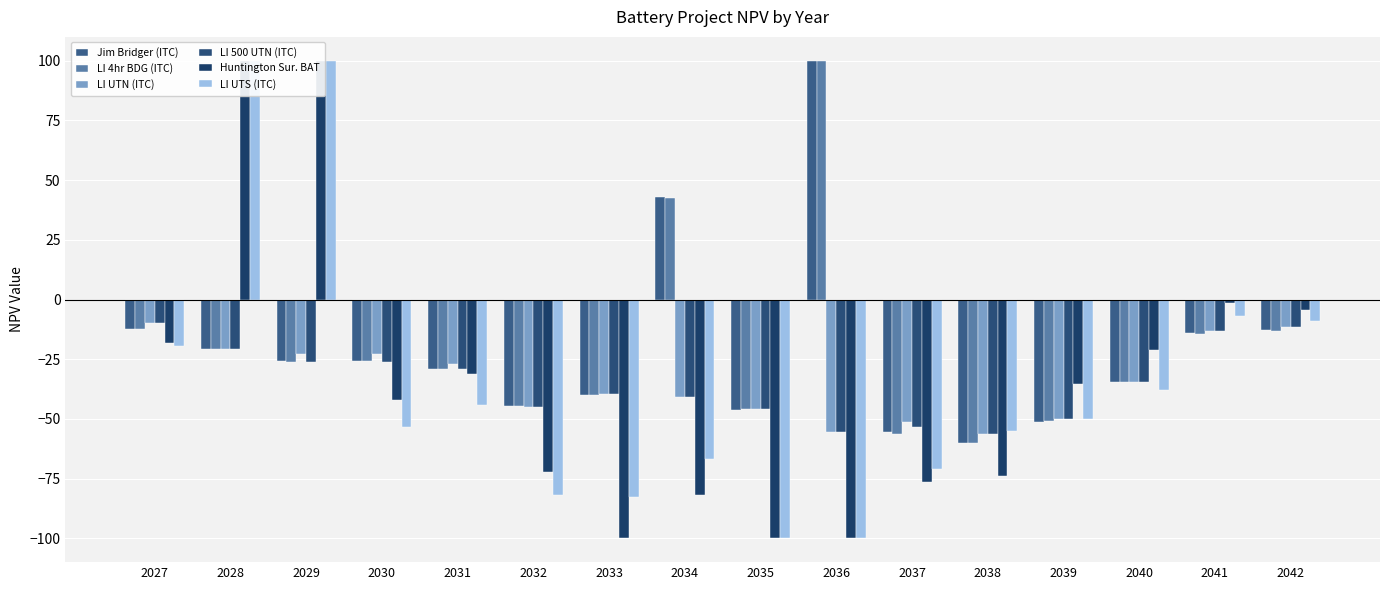

Count the number of categories in the chart.

16